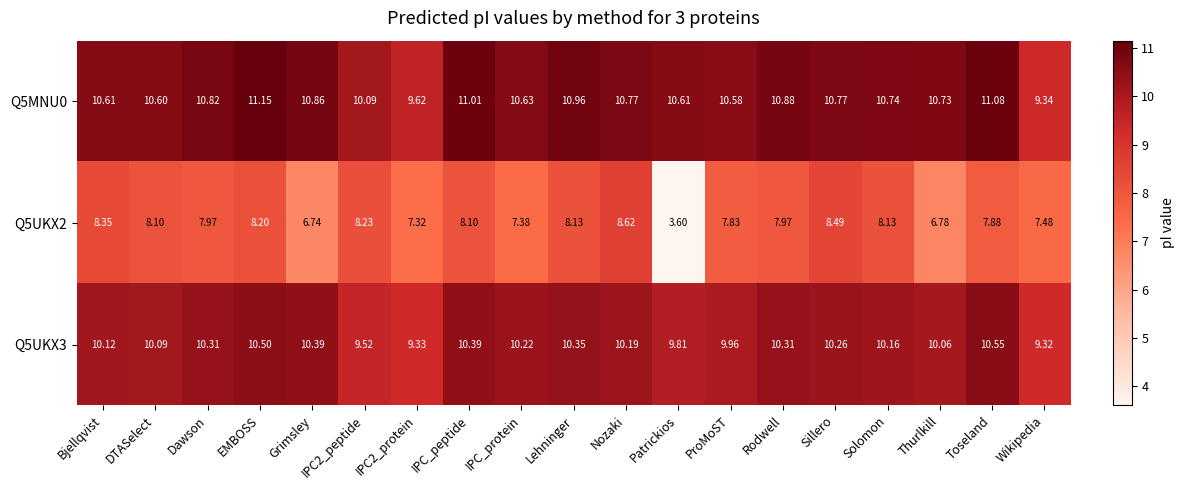

Where is Q5UKX3 nearest to the value 9?

Wikipedia